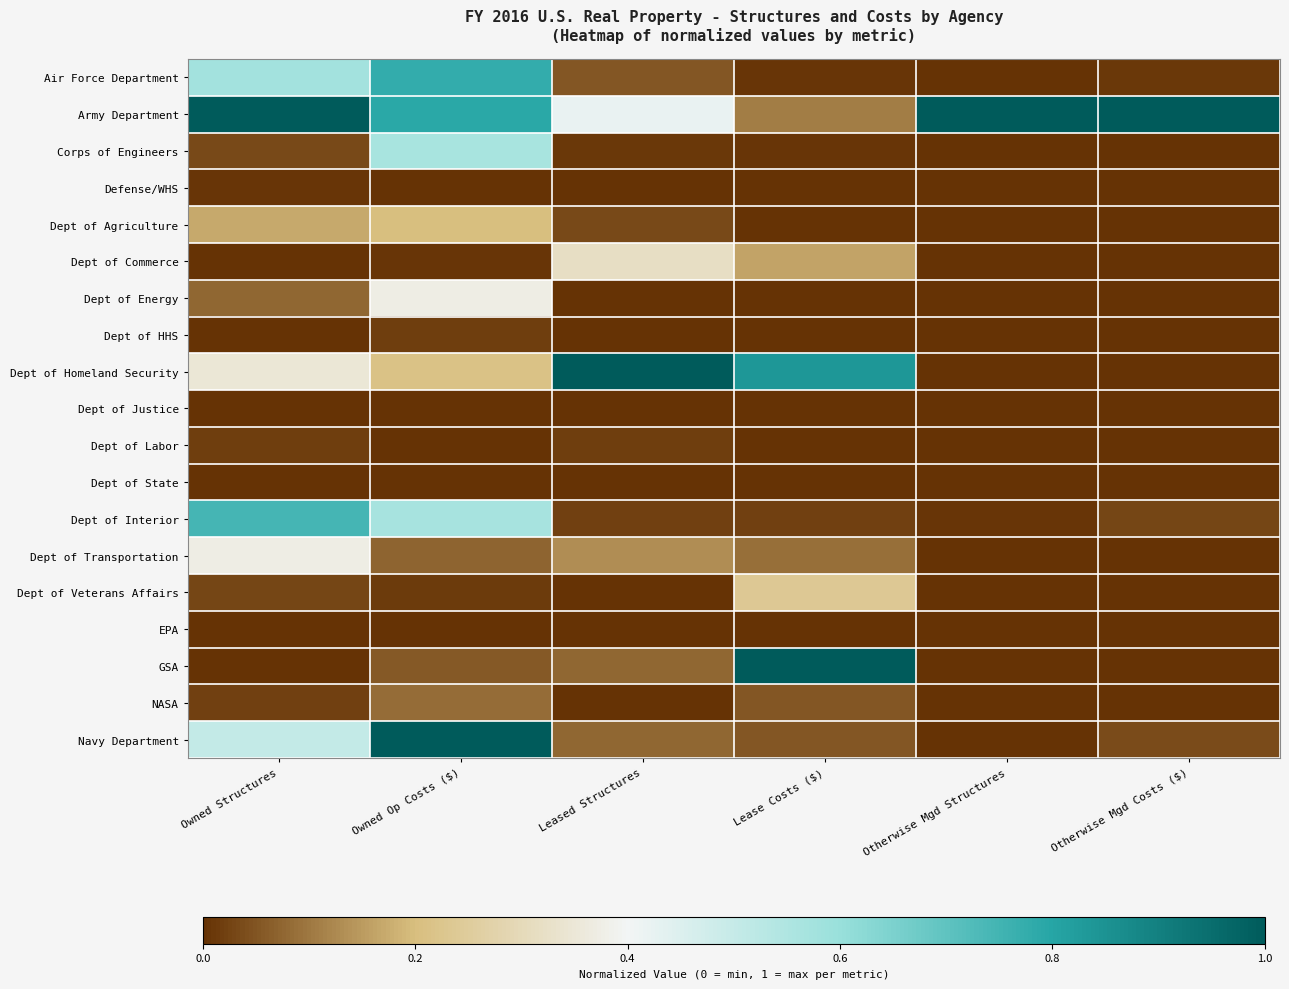

At which category does the chart reach its peak across all series?

Owned Structures